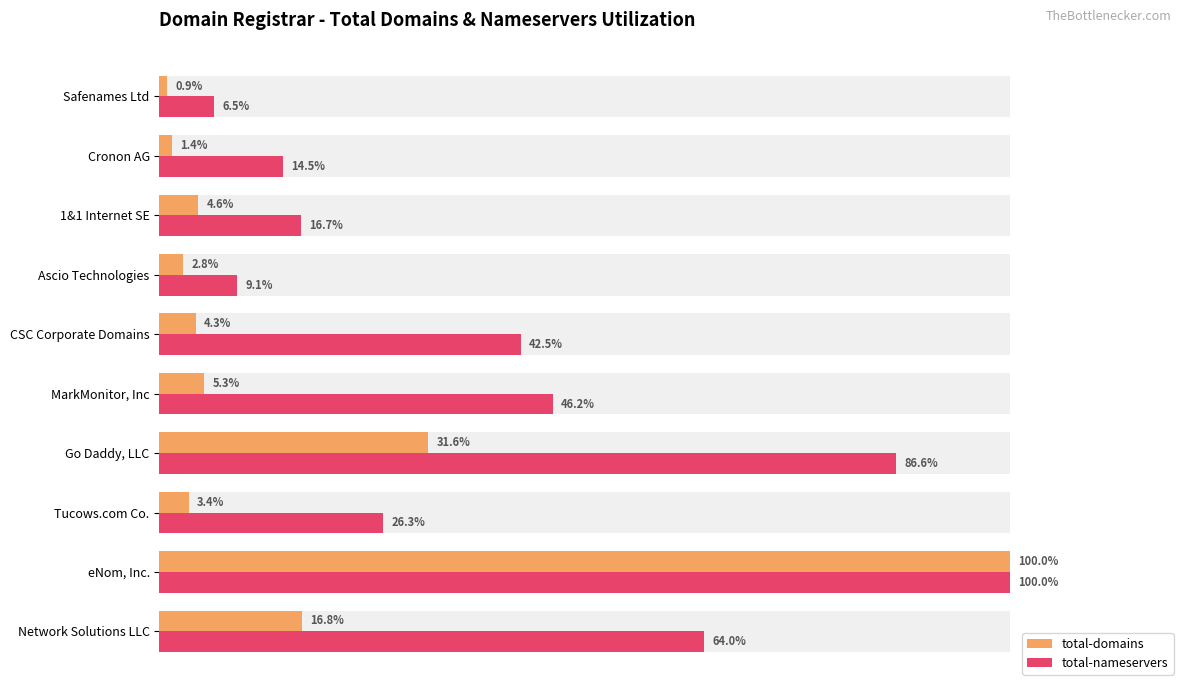

How many groups of bars are there?

10